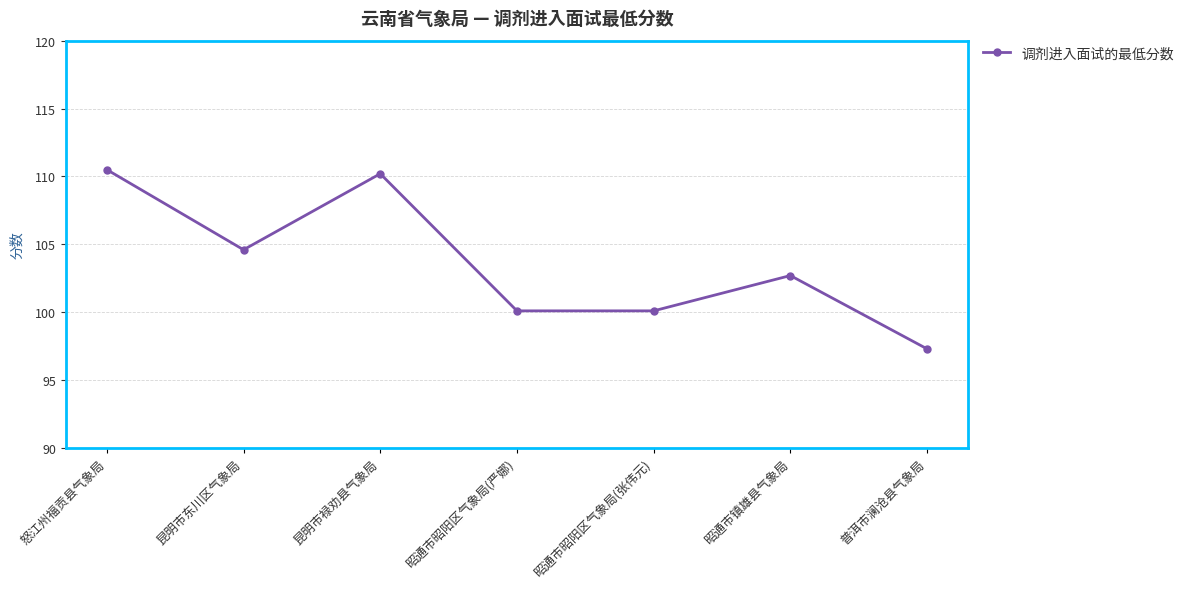

Which has a higher value, 普洱市澜沧县气象局 or 昭通市镇雄县气象局?

昭通市镇雄县气象局